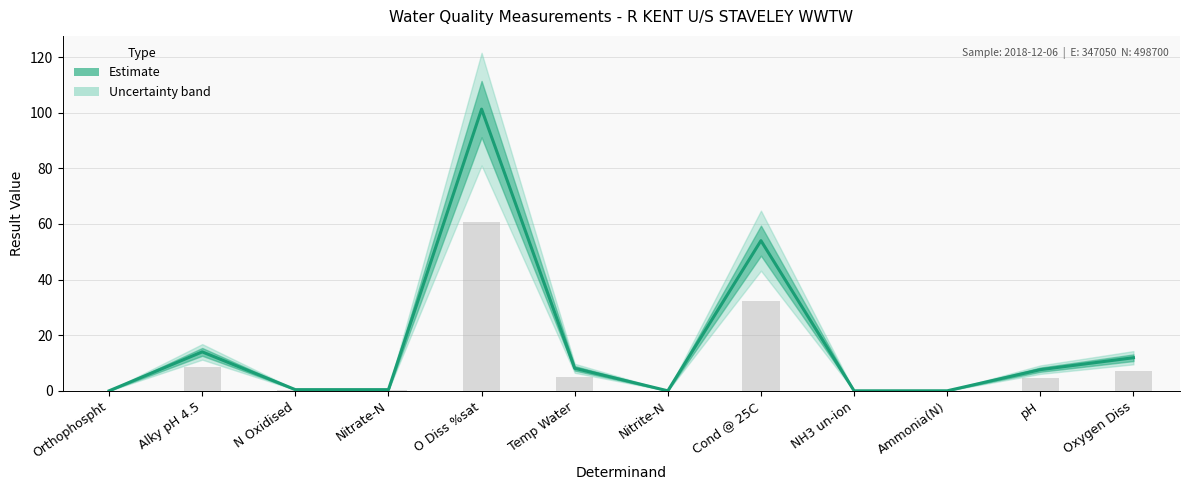

What is the sum of all values?

197.8